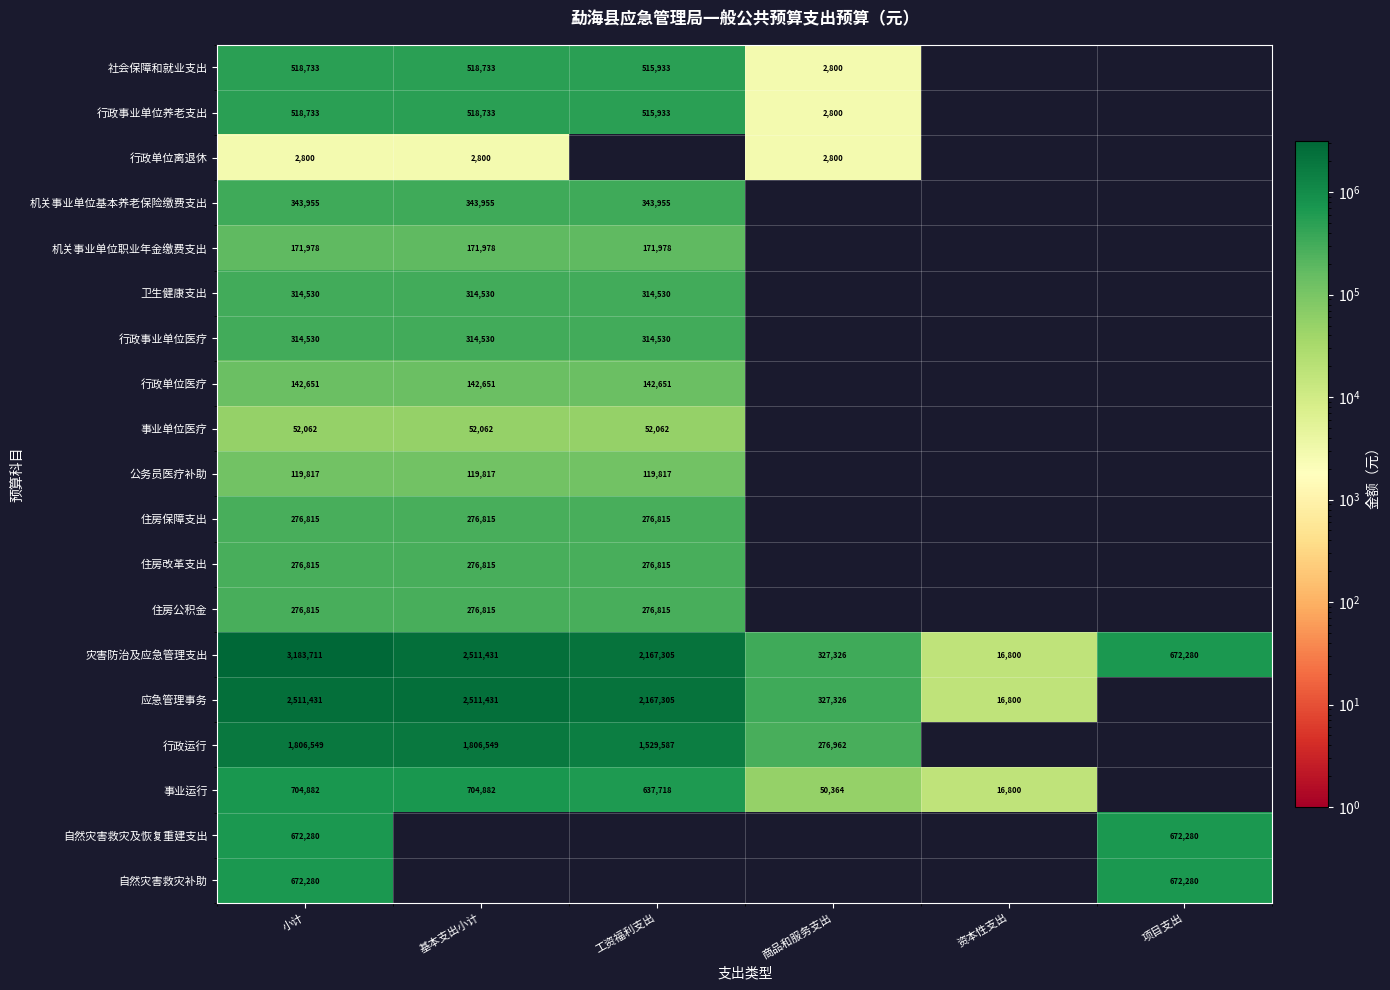

What is the difference between the 灾害防治及应急管理支出 values at 小计 and 商品和服务支出?

2856385